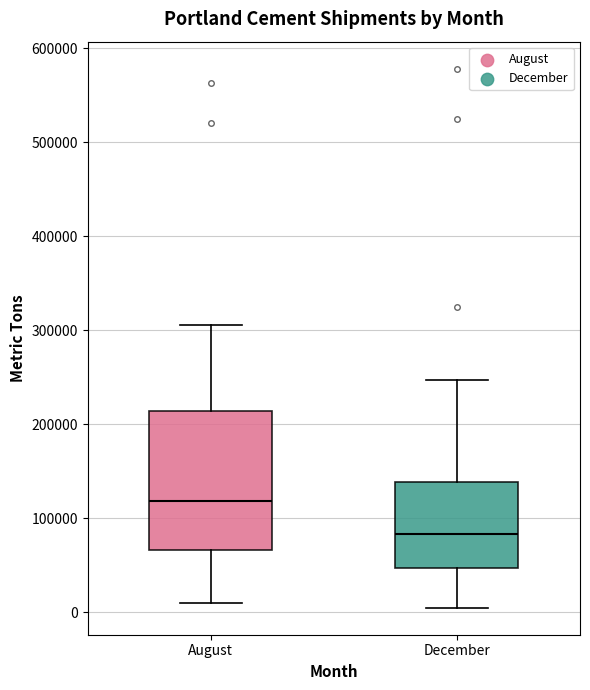

Where does the median line of the box for August sit on the y-axis? The values are not printed on the chart, so give them approximately, as read against the axis.

120000